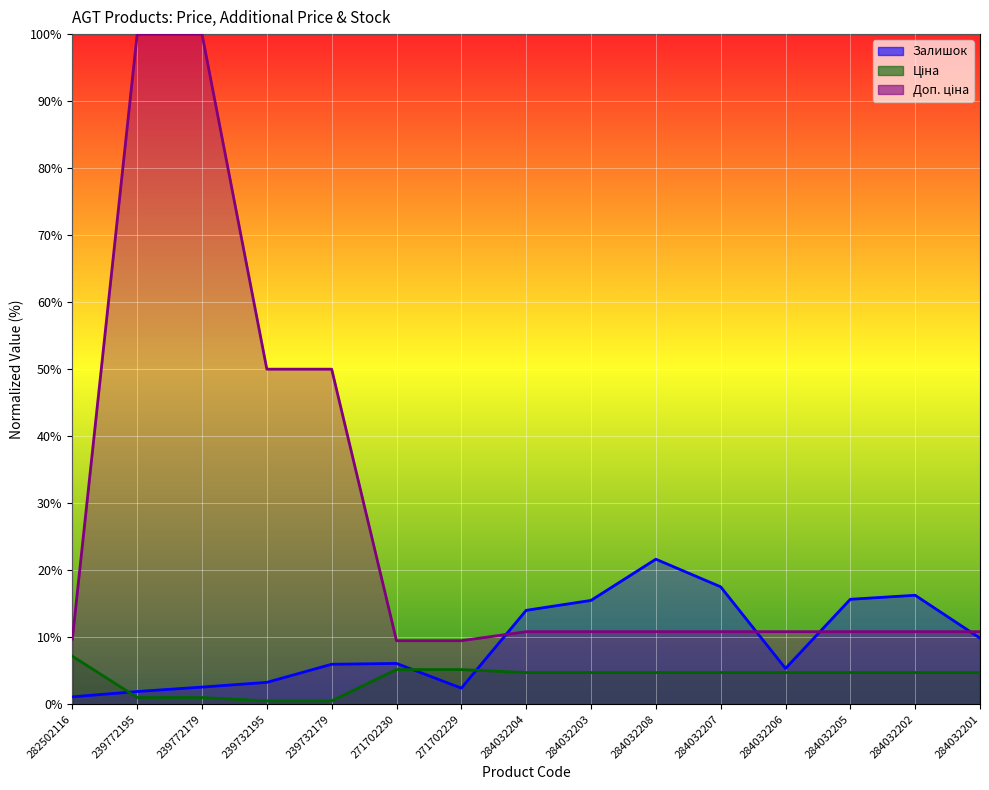

At how many categories does at least one series exceed 92?

2